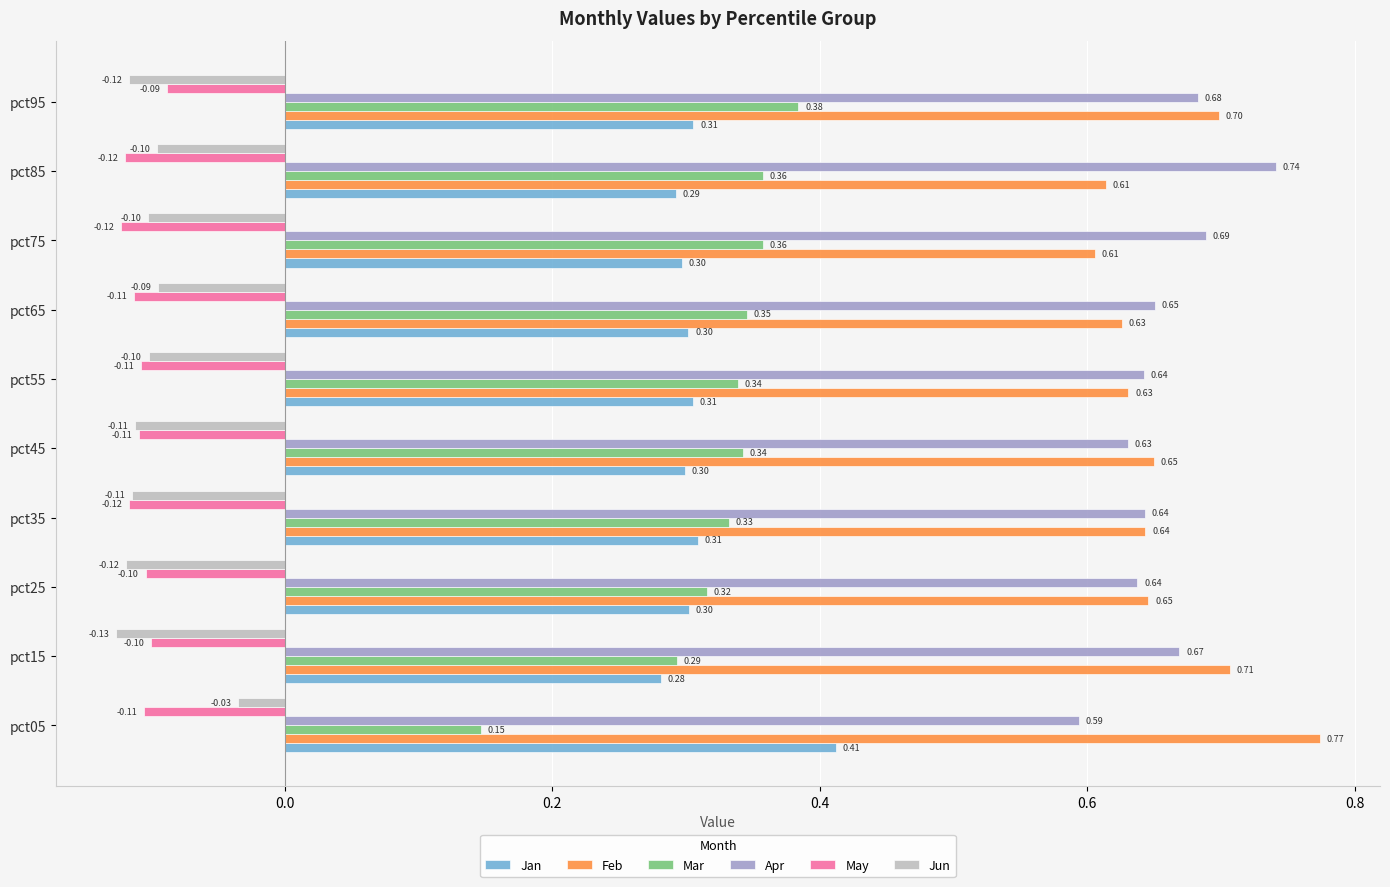

What is the total value across all series at pct95?

1.9